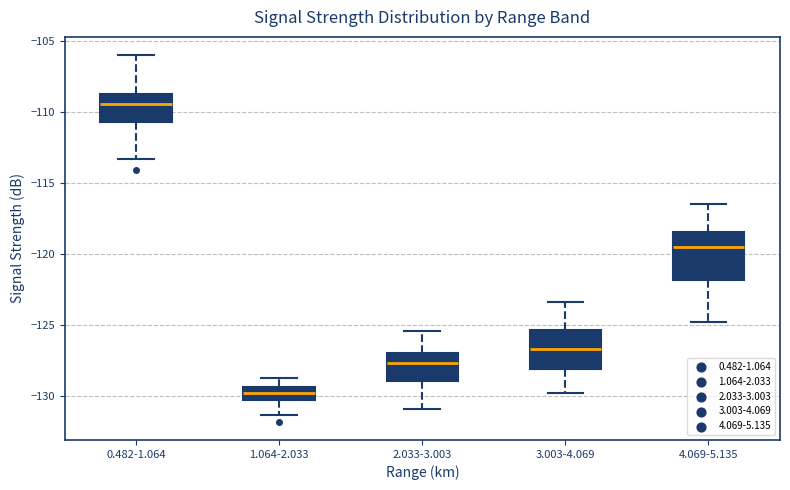

Reading left to right, transcribe this box plot: for each box, give where its median line is, the range the box spans, and where its two whiskers end, as read against the y-axis. The values are not printed on the chart, so give them approximately, as read against the axis.

0.482-1.064: median -109.5, box -110.5 to -108.5, whiskers -113.5 to -106.0
1.064-2.033: median -129.5 (inside the box), box -130.5 to -129.5, whiskers -131.5 to -128.5
2.033-3.003: median -127.5, box -129.0 to -127.0, whiskers -131.0 to -125.5
3.003-4.069: median -126.5, box -128.0 to -125.5, whiskers -130.0 to -123.5
4.069-5.135: median -119.5, box -122.0 to -118.5, whiskers -125.0 to -116.5